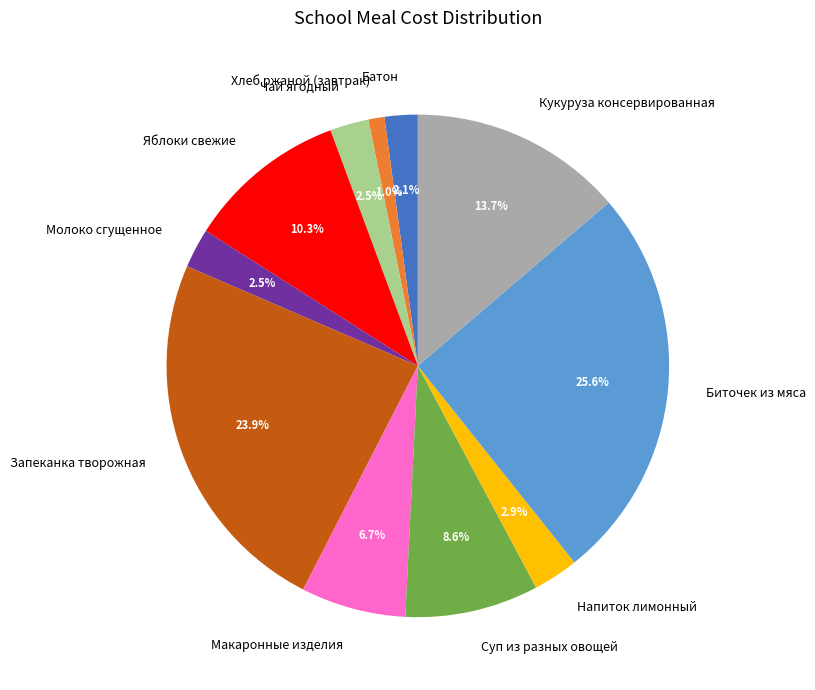

What percentage do Хлеб ржаной (завтрак) and Чай ягодный together represent?

3.5%